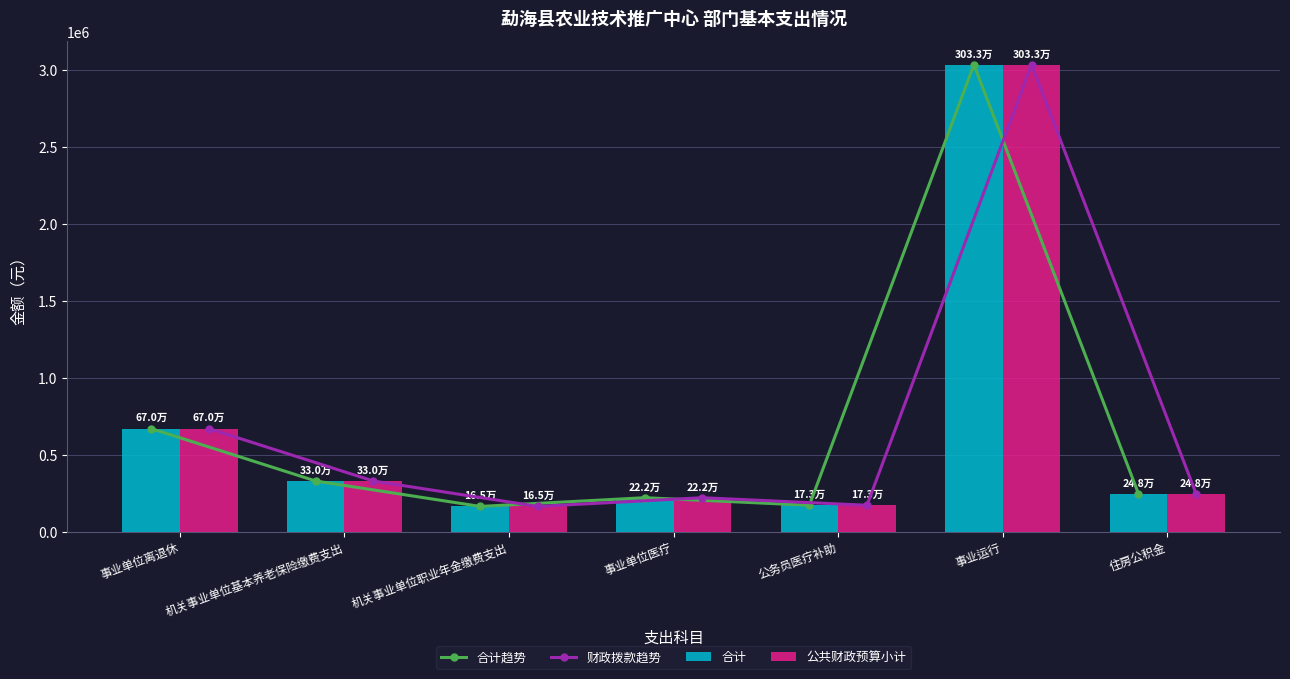

Which label corresponds to the smallest value in the chart?

机关事业单位职业年金缴费支出